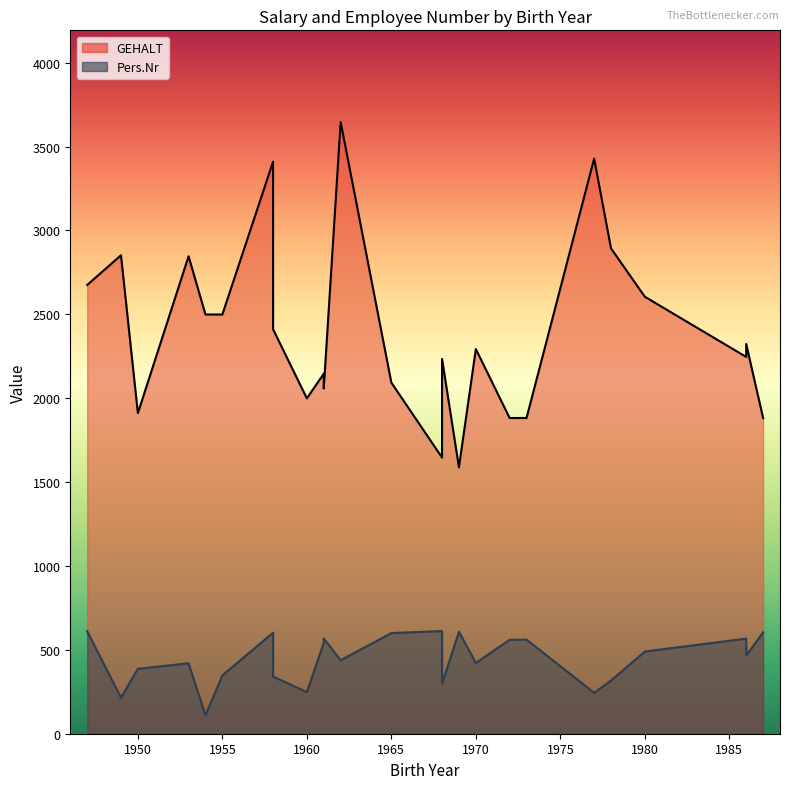

How many data points does each series have?

25